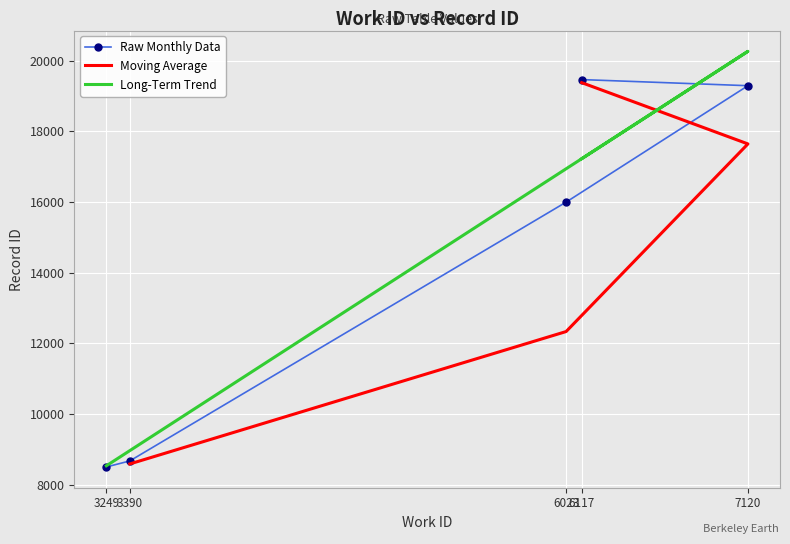

What is the value of the 5th point from the left?

19465